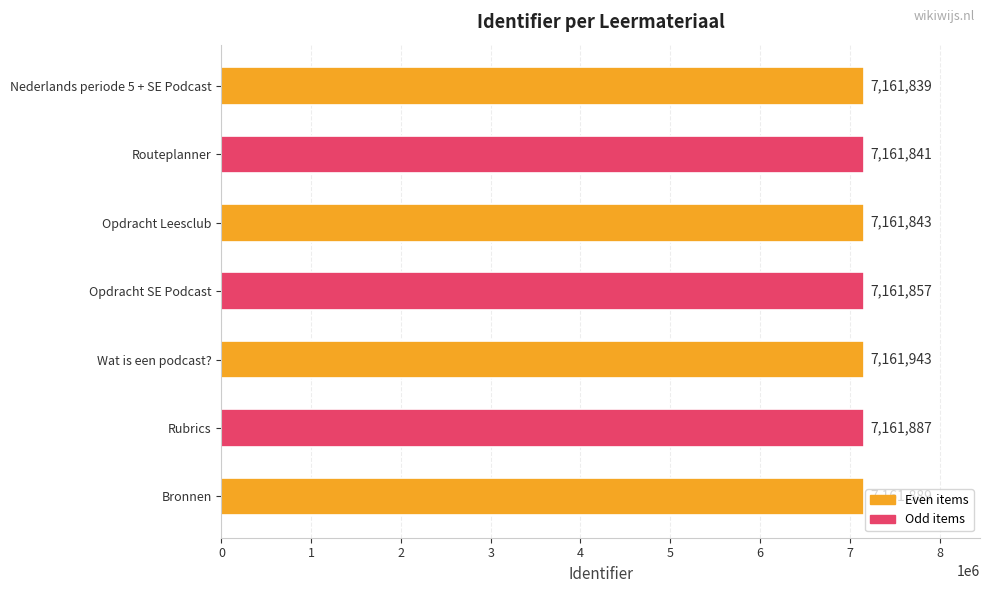

What value does the data have at Routeplanner, to the nearest 50?

7161850